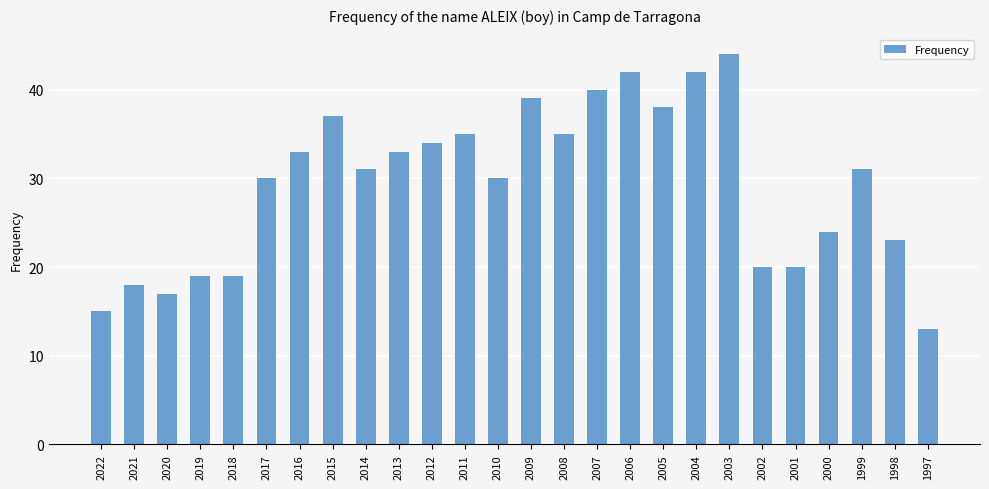

What is the ratio of the value at 2016 to the value at 2012?

1.0